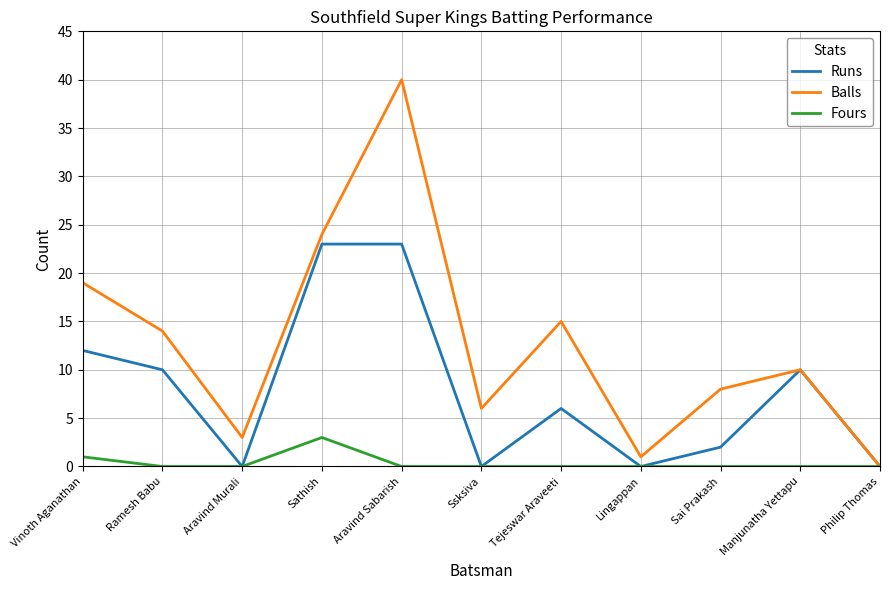

At which category is the sum across all series the highest?

Aravind Sabarish